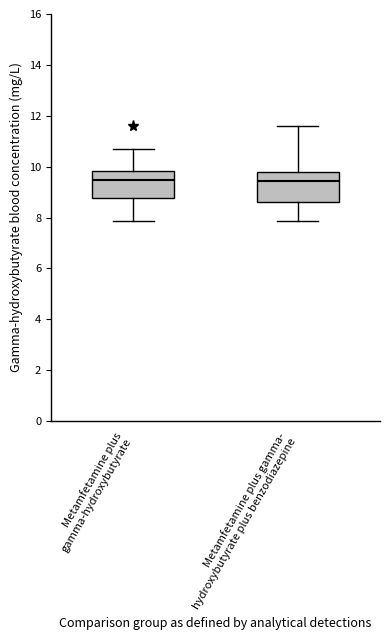

Reading left to right, transcribe this box plot: for each box, give where its median line is, the range the box spans, and where its two whiskers end, as read against the y-axis. The values are not printed on the chart, so give them approximately, as read against the axis.

Metamfetamine plus gamma-hydroxybutyrate: median 9.4, box 8.8 to 9.8, whiskers 7.8 to 10.8
Metamfetamine plus gamma- hydroxybutyrate plus benzodiazepine: median 9.4, box 8.6 to 9.8, whiskers 7.8 to 11.6